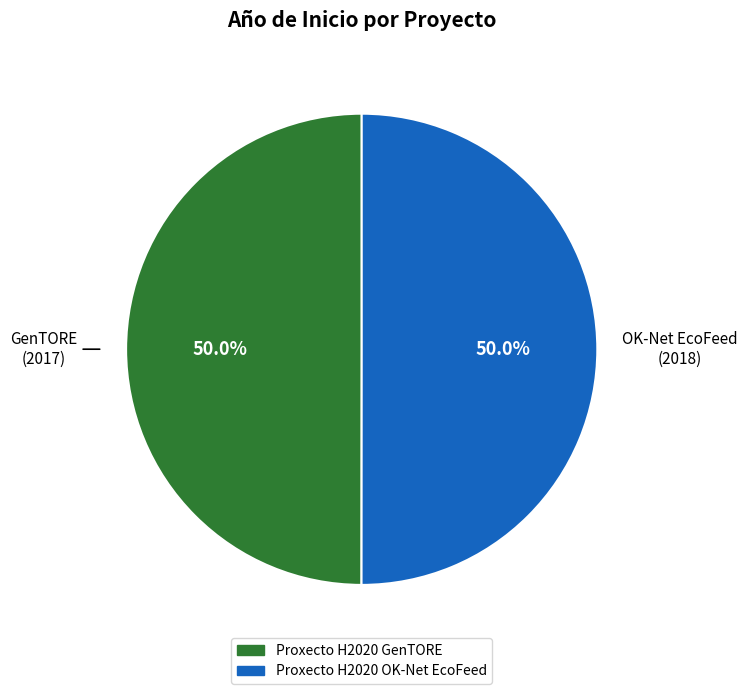

To the nearest percent, what percentage of the pie is Proxecto H2020 OK-Net EcoFeed?

50%